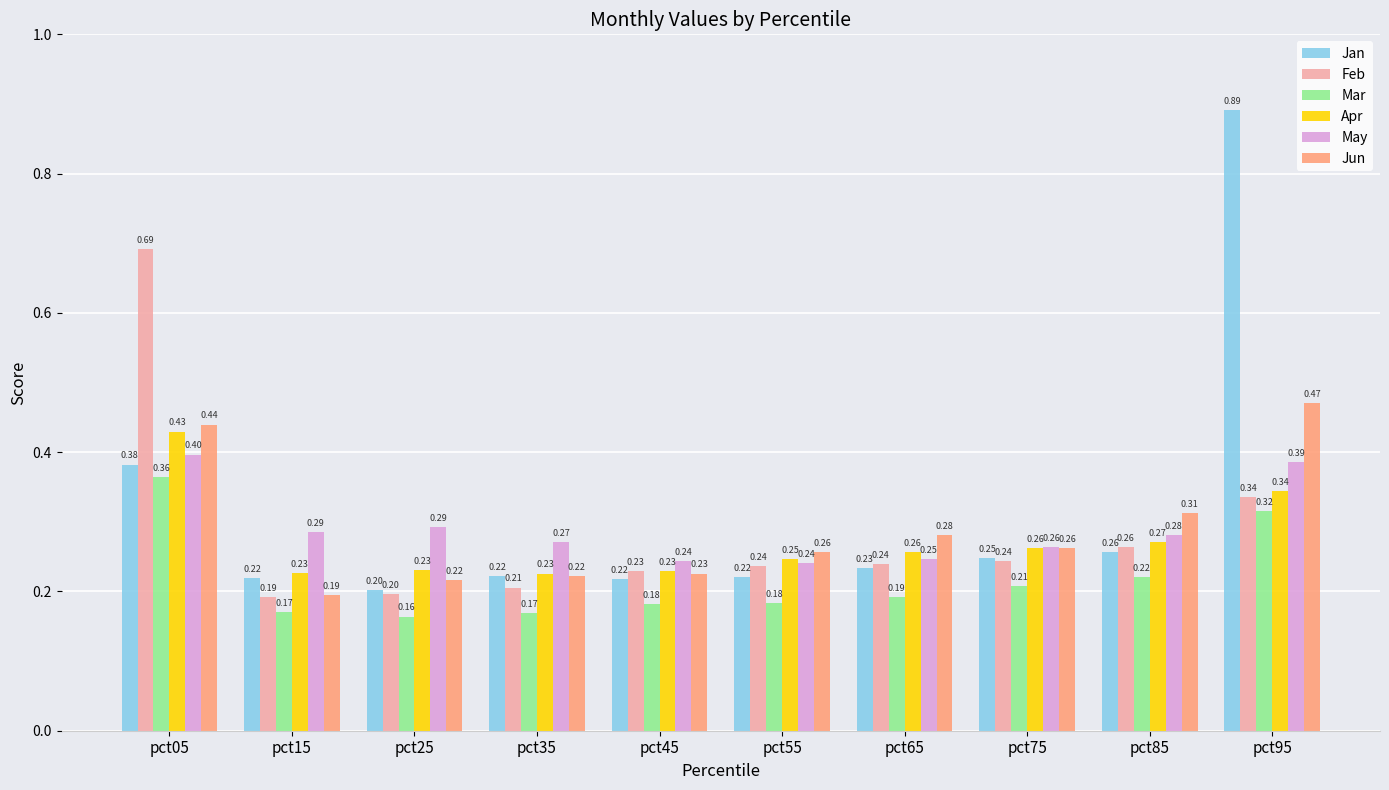

At which label is Mar closest to 0?

pct25